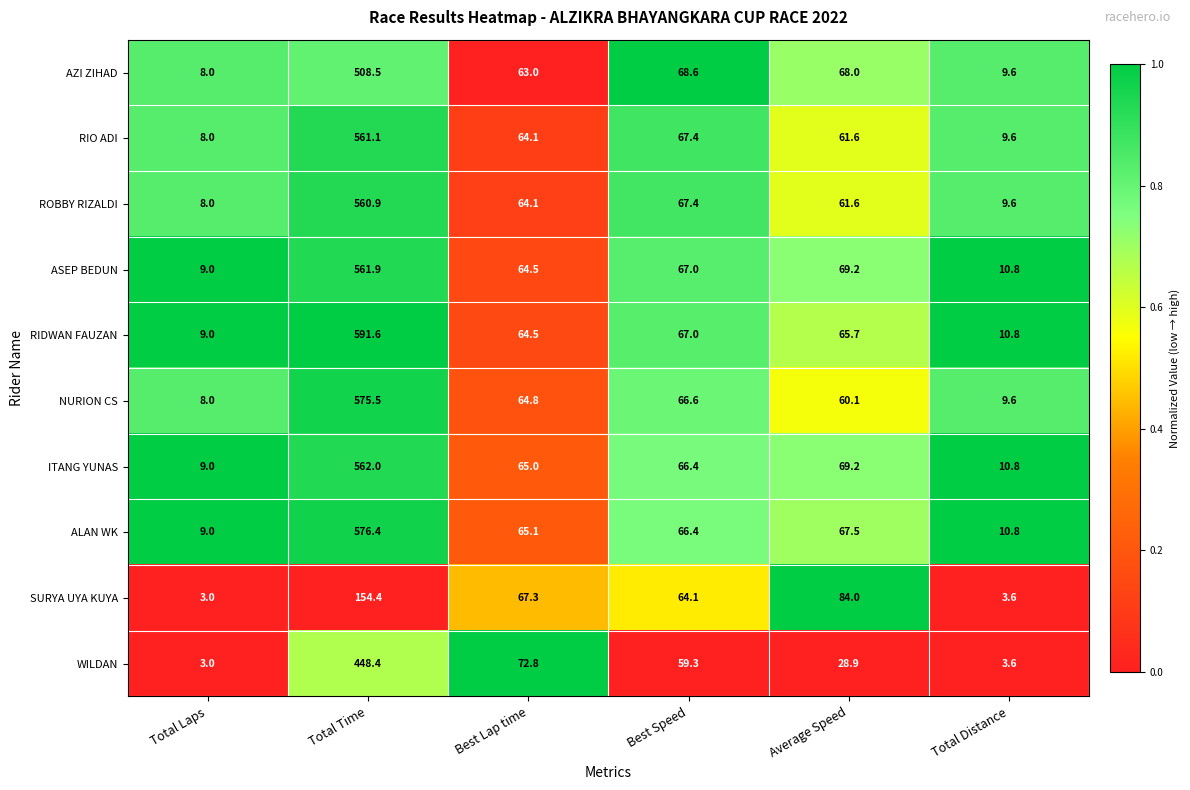

What is the total value across all series at Average Speed?

635.8